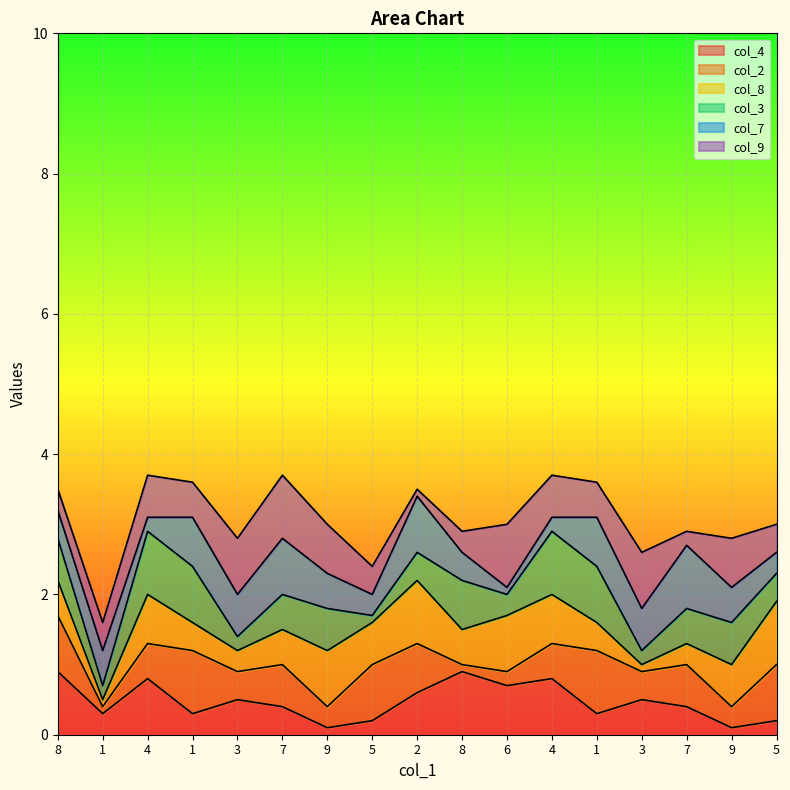

How many series are shown in this chart?

6